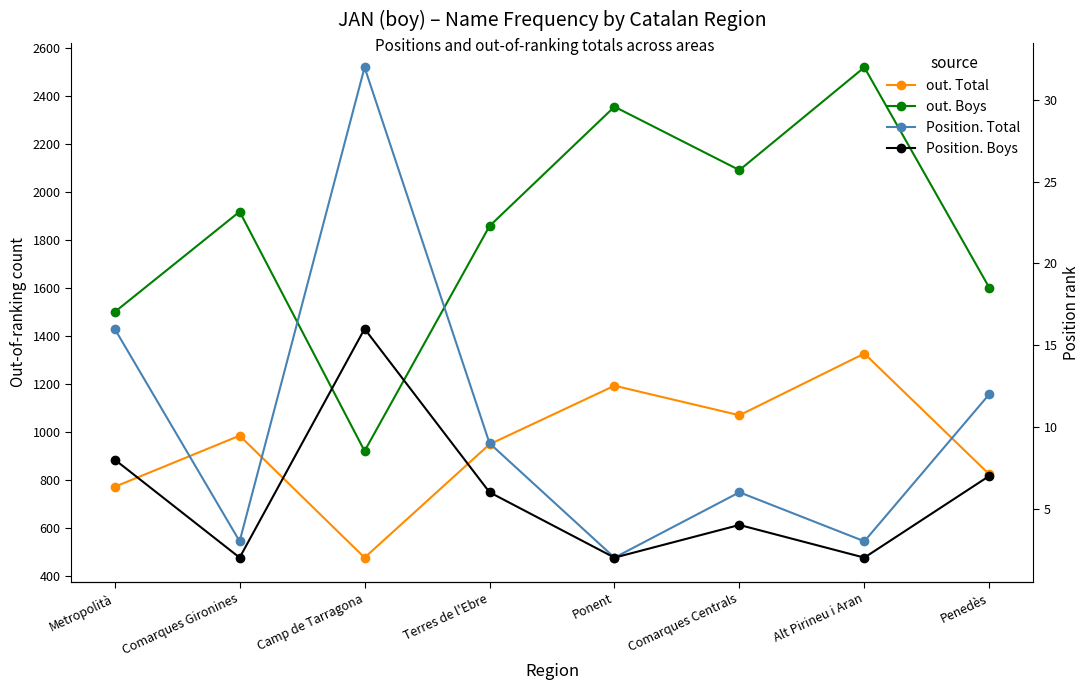

Which series has the largest total across all categories?

out. Boys